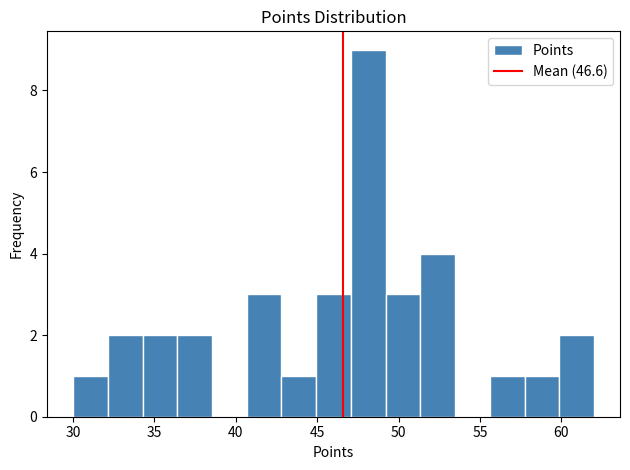

Reading left to right, list every bar in this chart as the range it spans on the x-axis followed by its height. Neither the bar edges nor the heights are printed on the chart, so give them approximately, as read against the axes.

30.0 to 32.0: 1
32.0 to 34.5: 2
34.5 to 36.5: 2
36.5 to 38.5: 2
38.5 to 40.5: 0
40.5 to 43.0: 3
43.0 to 45.0: 1
45.0 to 47.0: 3
47.0 to 49.0: 9
49.0 to 51.5: 3
51.5 to 53.5: 4
53.5 to 55.5: 0
55.5 to 57.5: 1
57.5 to 60.0: 1
60.0 to 62.0: 2